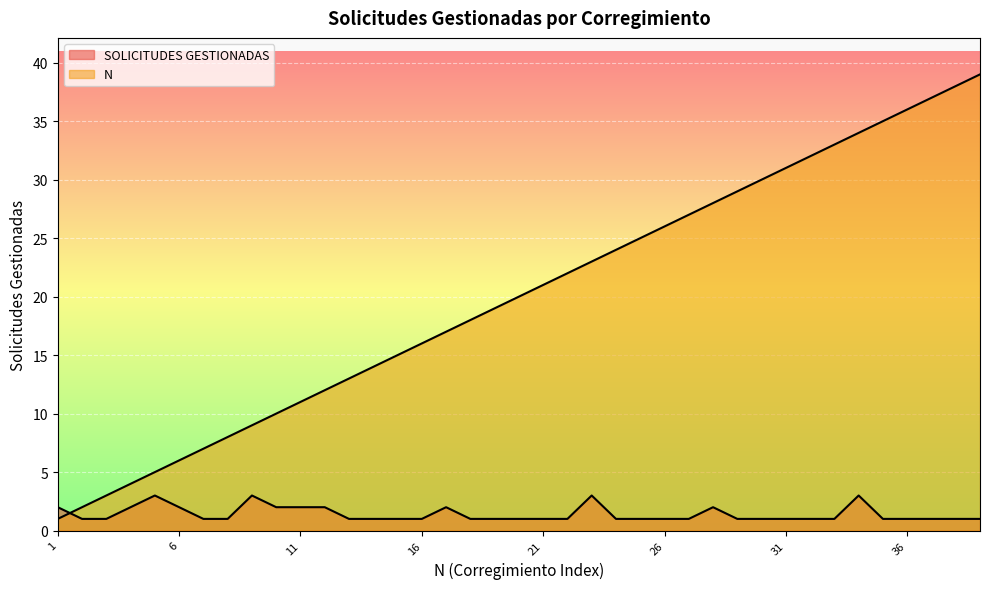

What is the value of the N point at the 33rd from the left?

33